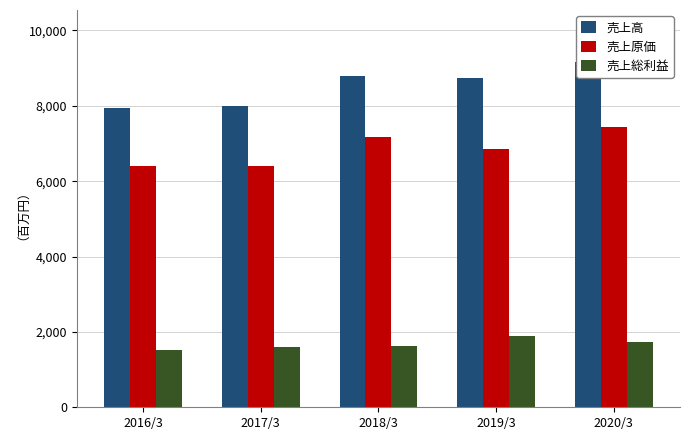

What is the approximate value of 売上高 at 2017/3?

7986